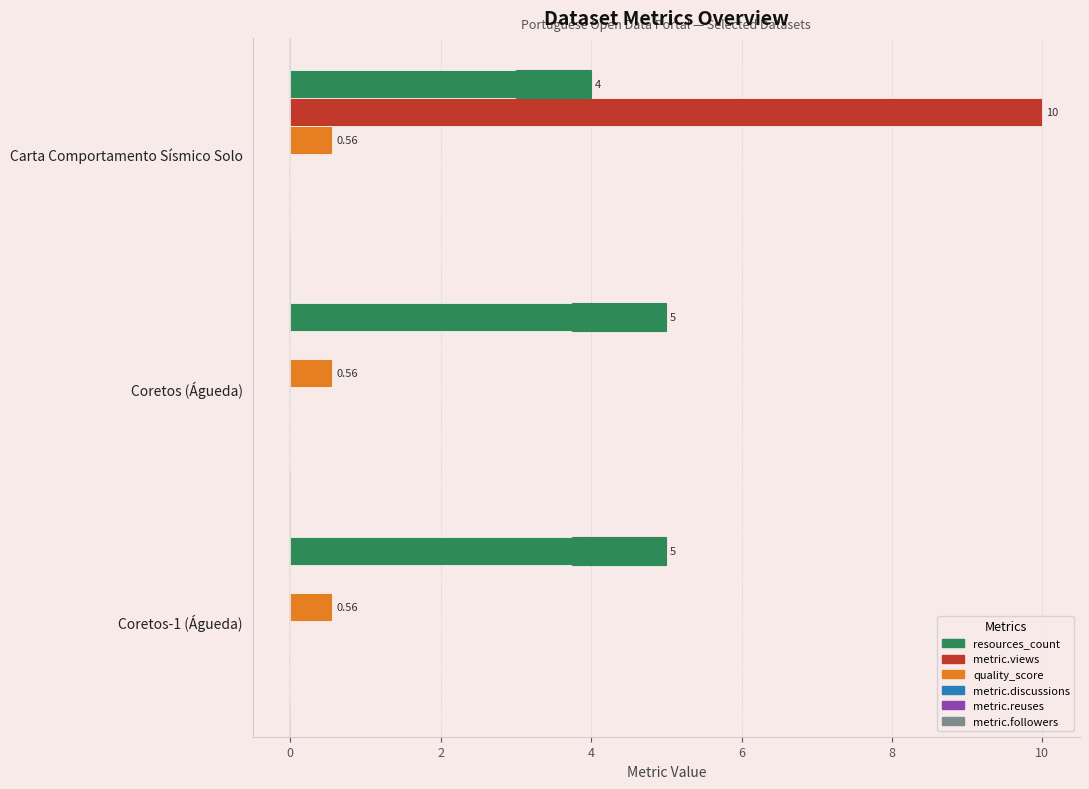

What is the value of the metric.views bar at the 1st from the left?

10.0